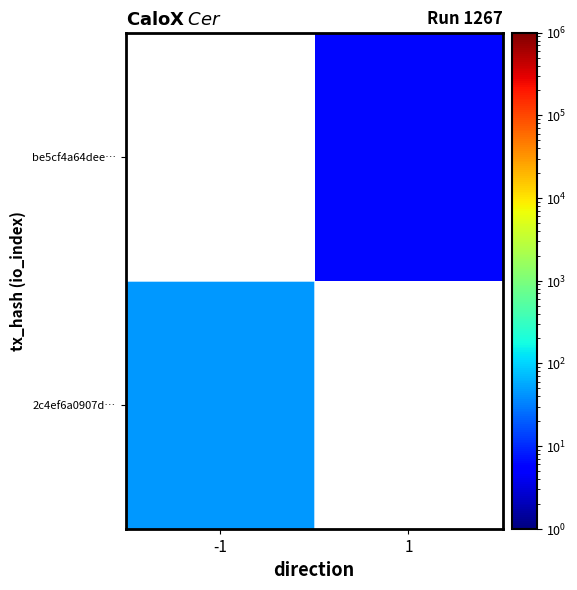

True or false: be5cf4a64dee… has a value of 6.0 at 1.

True